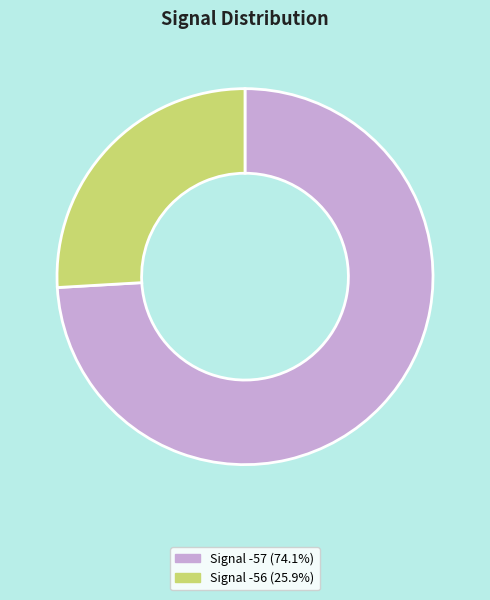

Is there any slice that represents more than half of the pie?

Yes